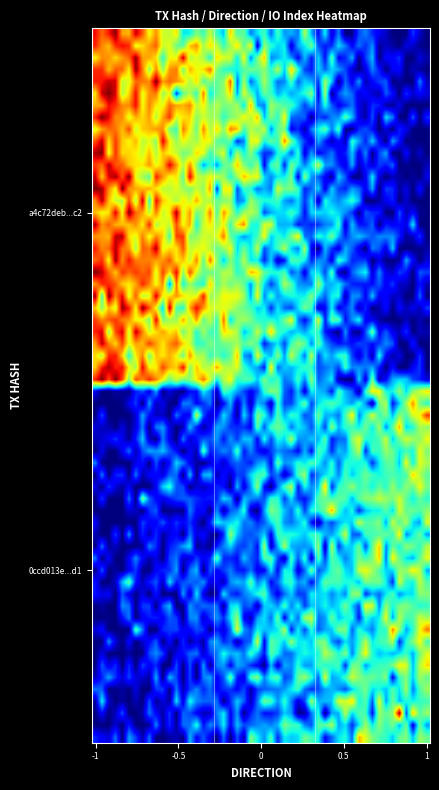

Which series has the largest total across all categories?

a4c72deb7b0803370243be2fa8412136cdb20c2